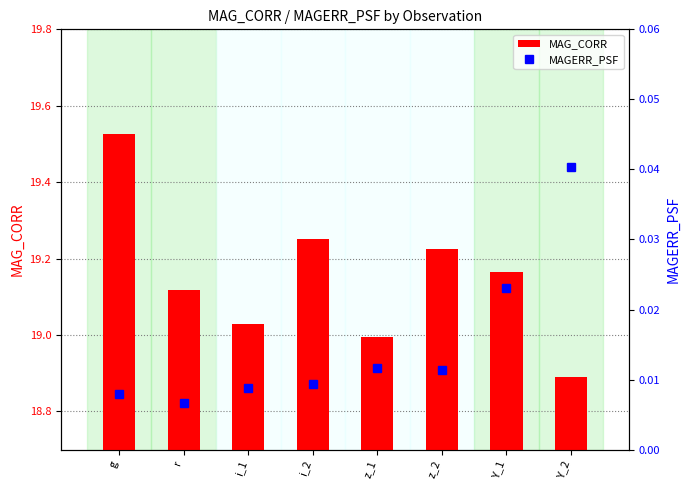

Is the value of MAGERR_PSF at i_1 greater than the value of MAG_CORR at z_2?

No